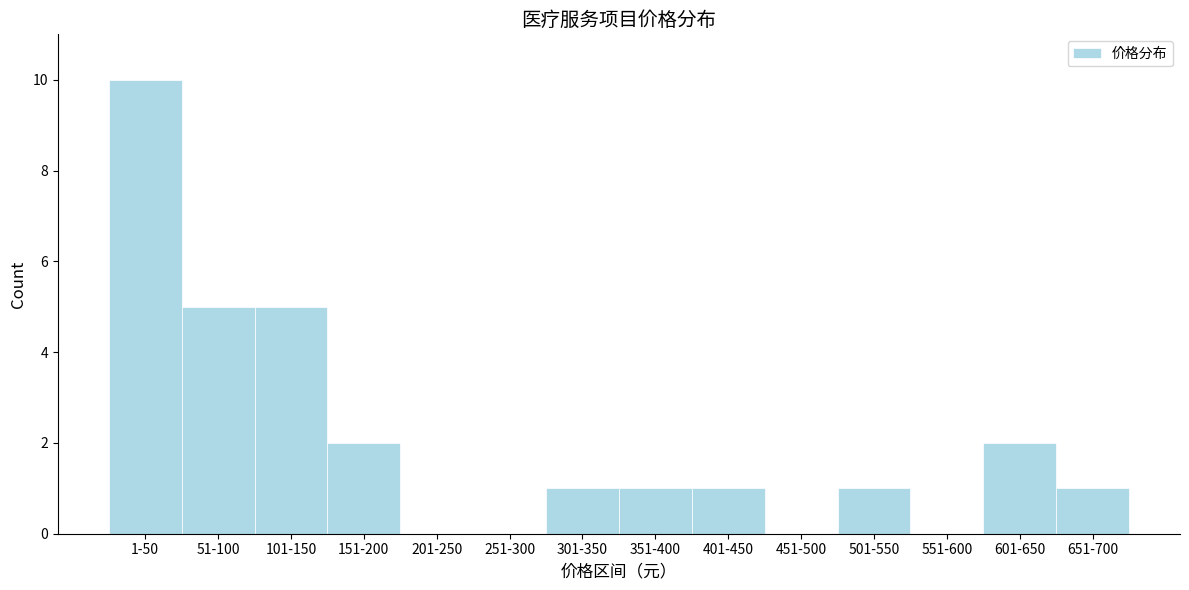

Reading left to right, what are all the values shown in this chart?

1-50=10	51-100=5	101-150=5	151-200=2	201-250=0	251-300=0	301-350=1	351-400=1	401-450=1	451-500=0	501-550=1	551-600=0	601-650=2	651-700=1